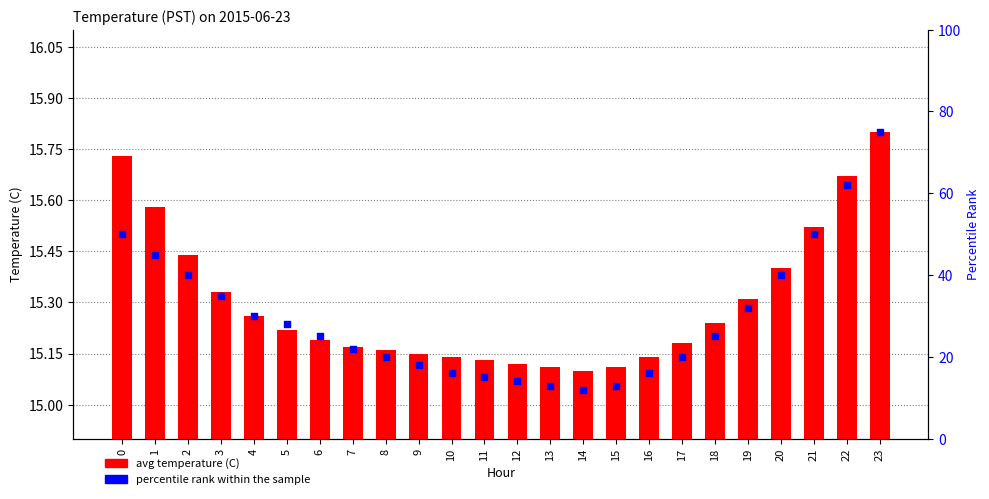

At how many categories does at least one series exceed 72?

1